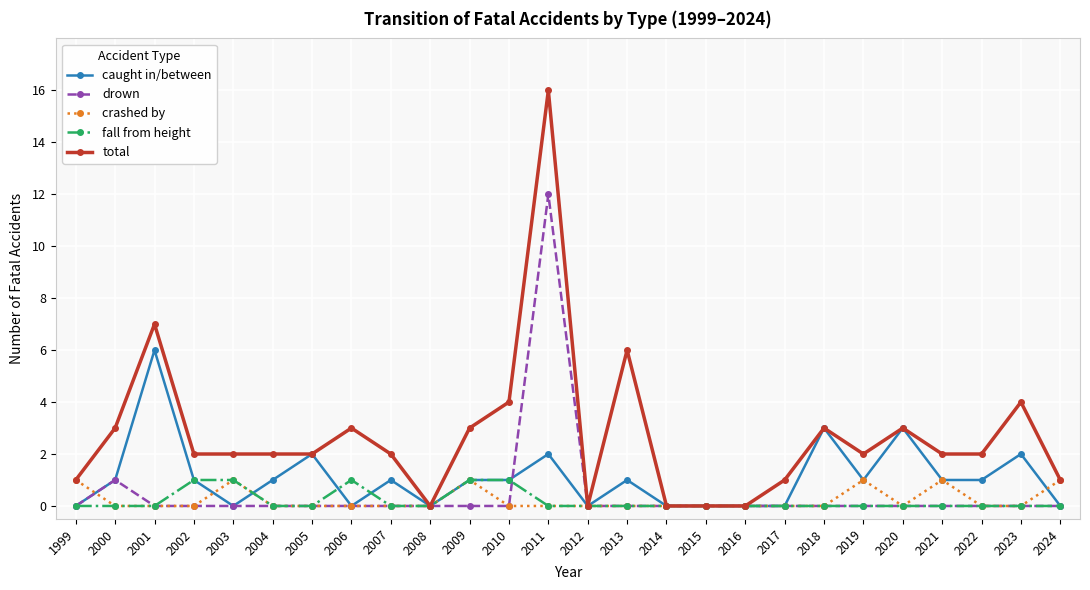

Which series has the largest total across all categories?

total